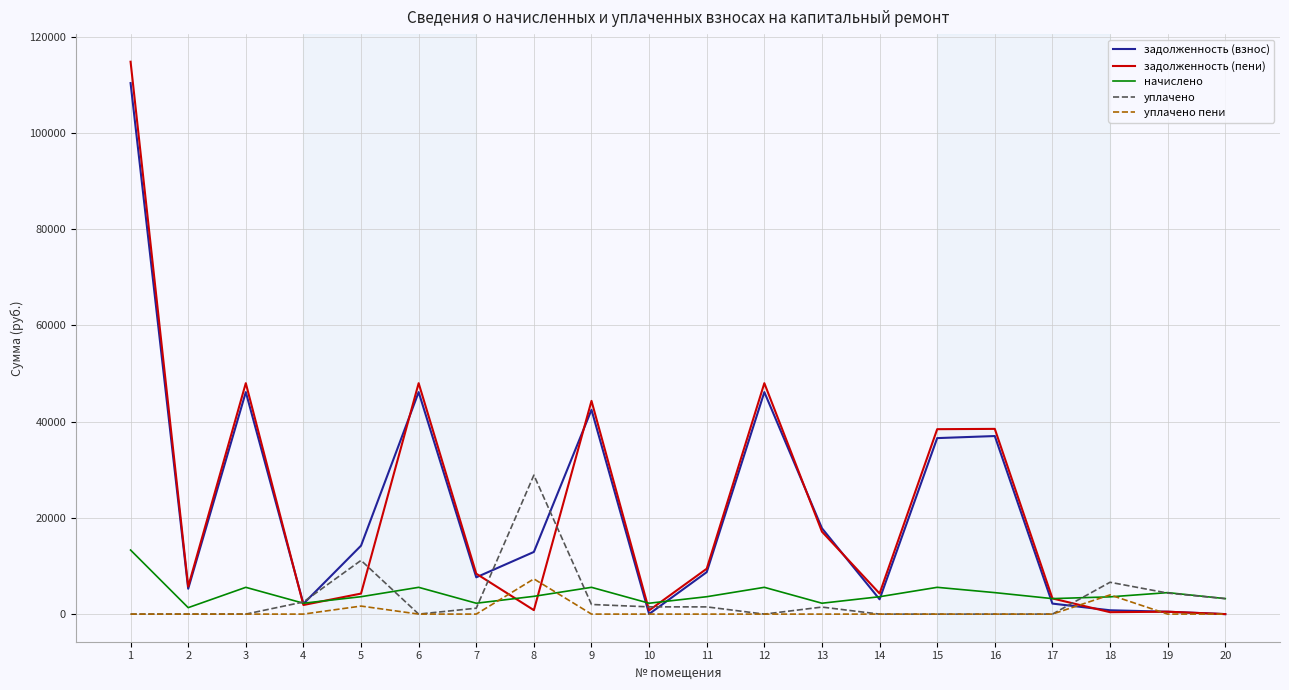

What is the greatest value displayed?

114800.6